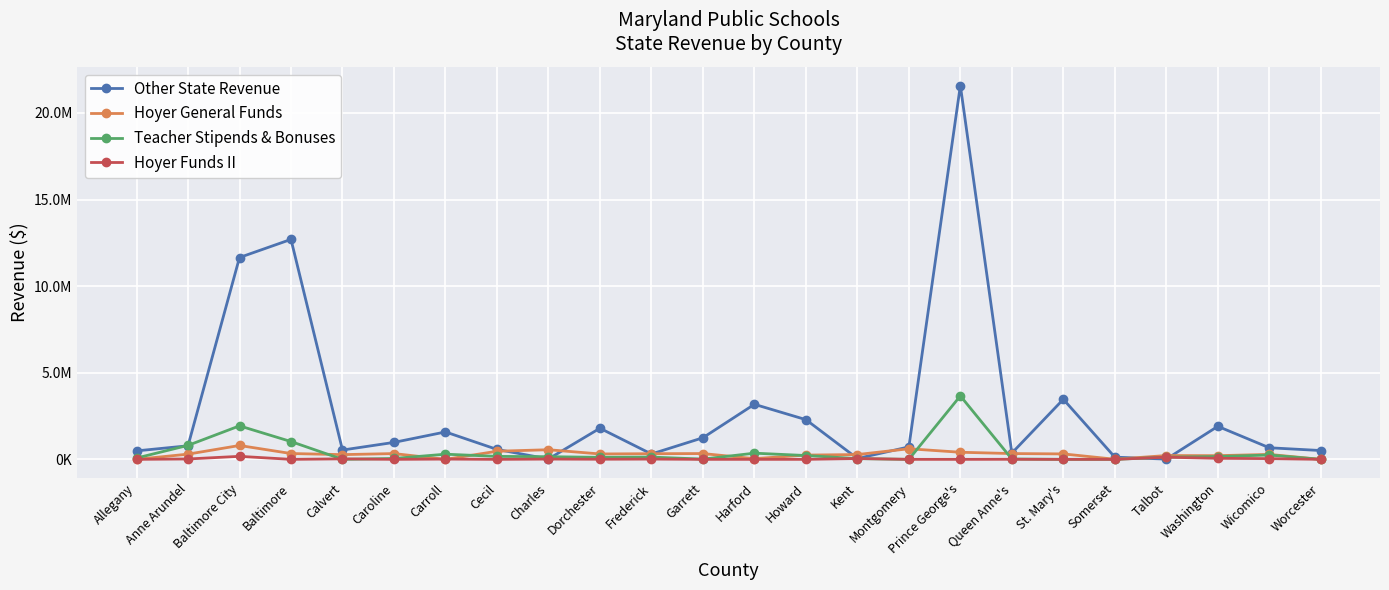

Where is Hoyer General Funds nearest to the value 400413?

Prince George's